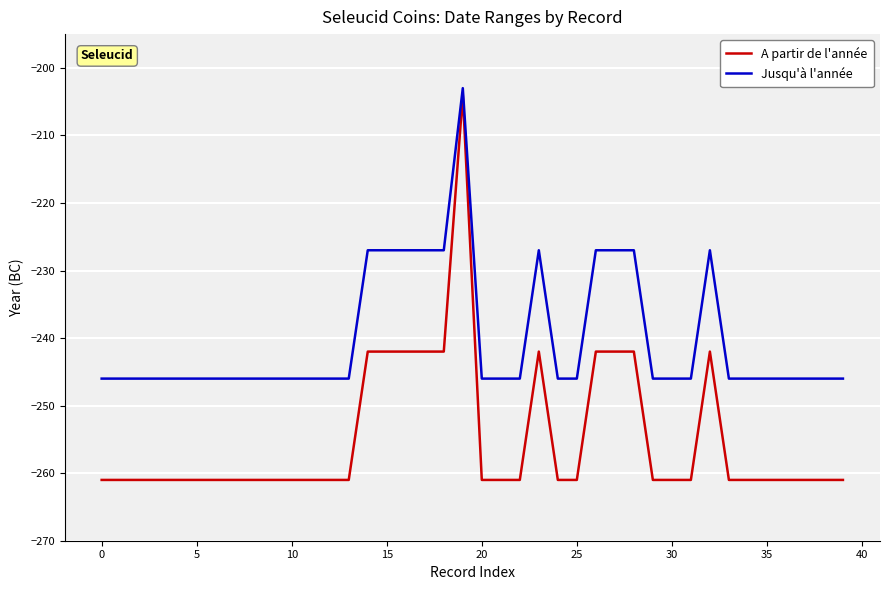

What are all the series names shown in the legend?

A partir de l'année, Jusqu'à l'année